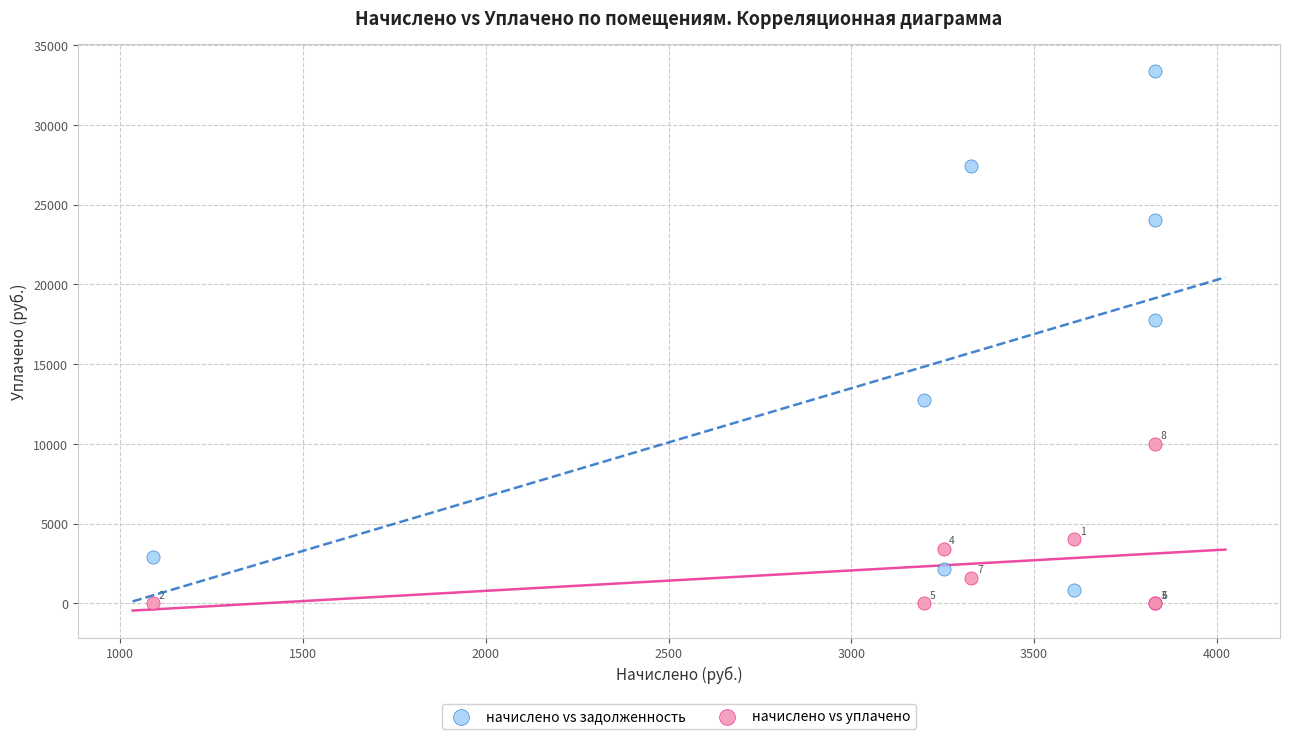

Across all series, what Y value is closest to 16698?

17780.9